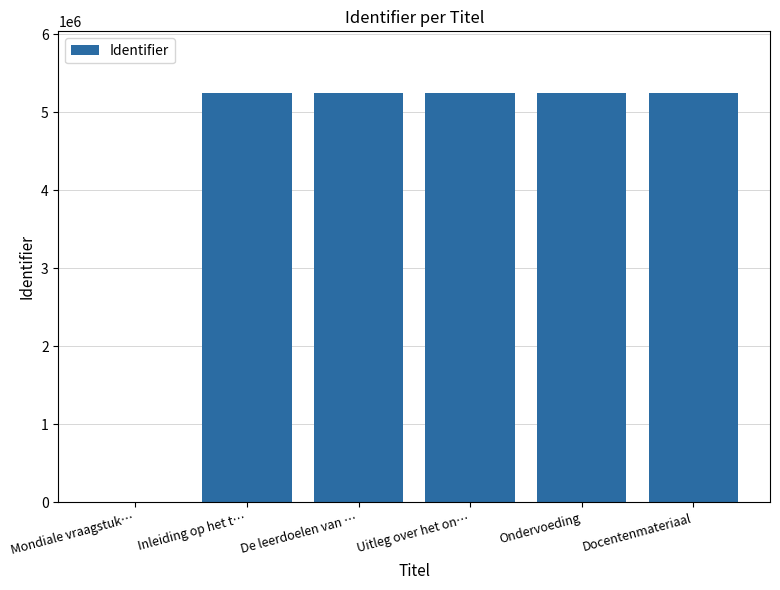

What is the change in value from Mondiale vraagstuk… to Inleiding op het t…?

+5247994